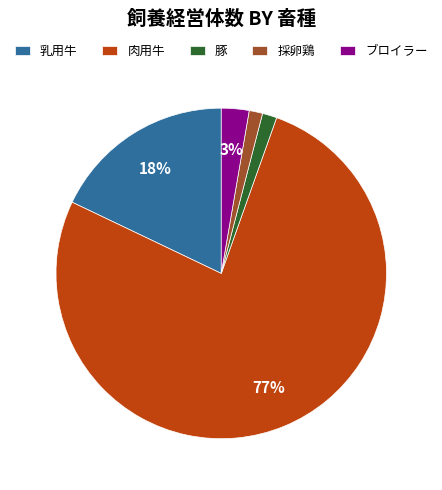

Is there a majority slice in this chart?

Yes